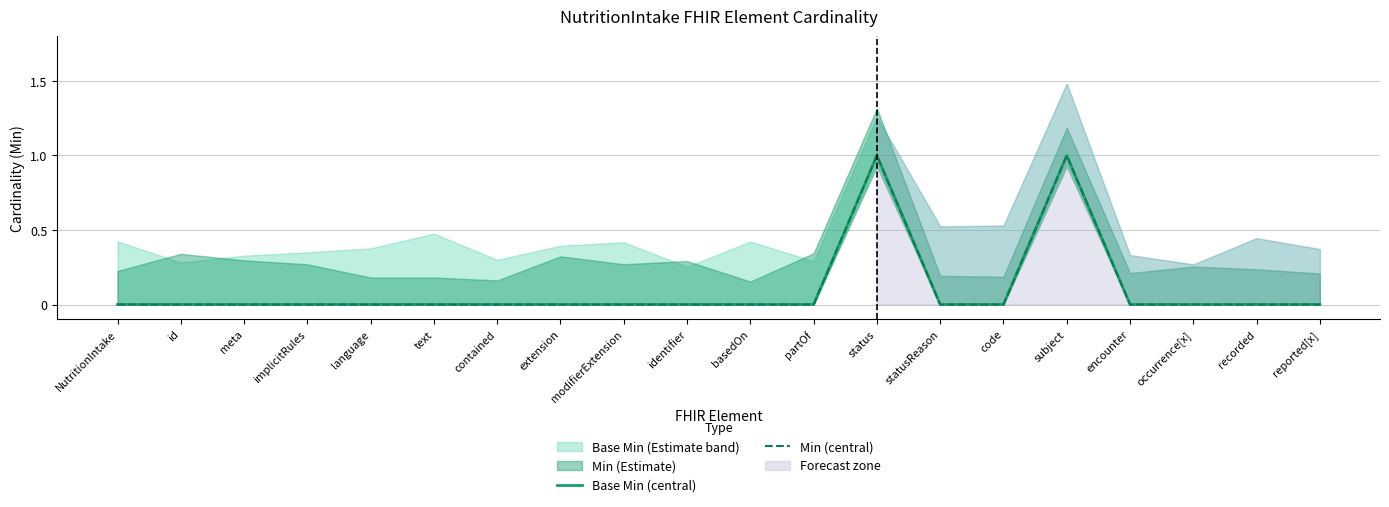

In Base Min (central), how many points are higher than both neighbors (excluding endpoints)?

2